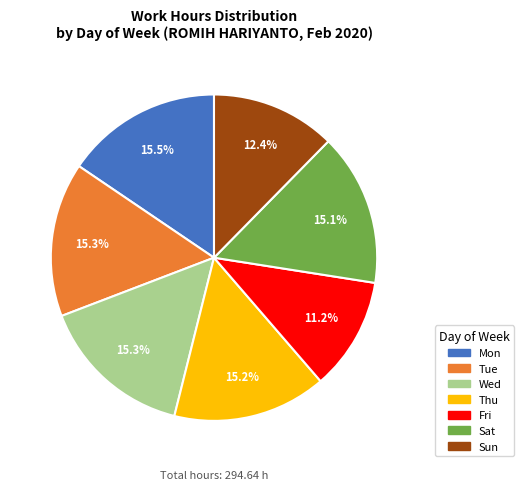

How many segments does this pie chart have?

7